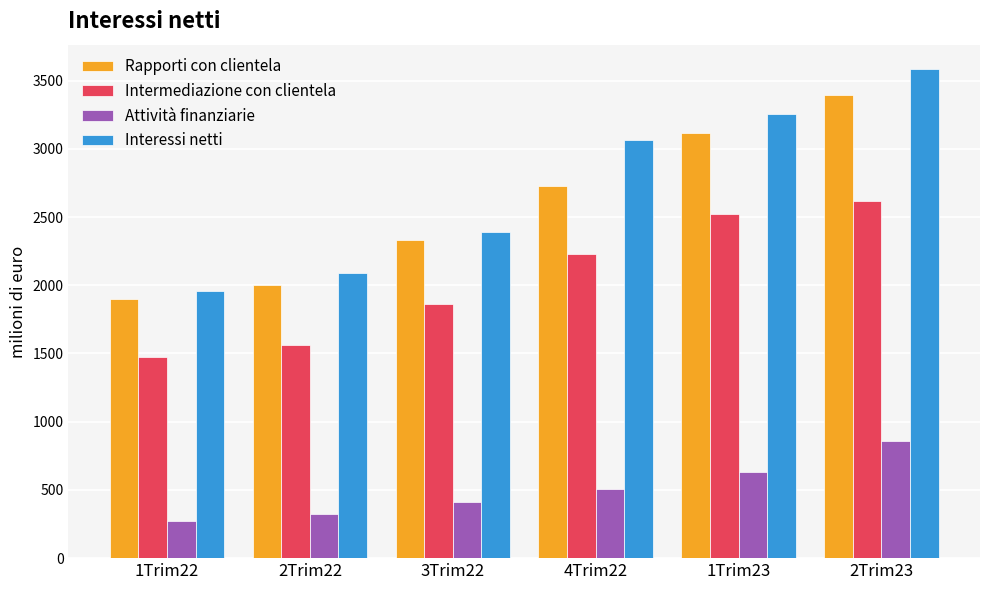

Reading right to left, extract all data points from this chart.

Rapporti con clientela: 2Trim23=3394	1Trim23=3115	4Trim22=2725	3Trim22=2332	2Trim22=2000	1Trim22=1897
Intermediazione con clientela: 2Trim23=2619	1Trim23=2519	4Trim22=2231	3Trim22=1866	2Trim22=1564	1Trim22=1476
Attività finanziarie: 2Trim23=857	1Trim23=633	4Trim22=510	3Trim22=415	2Trim22=324	1Trim22=275
Interessi netti: 2Trim23=3584	1Trim23=3254	4Trim22=3064	3Trim22=2387	2Trim22=2092	1Trim22=1957